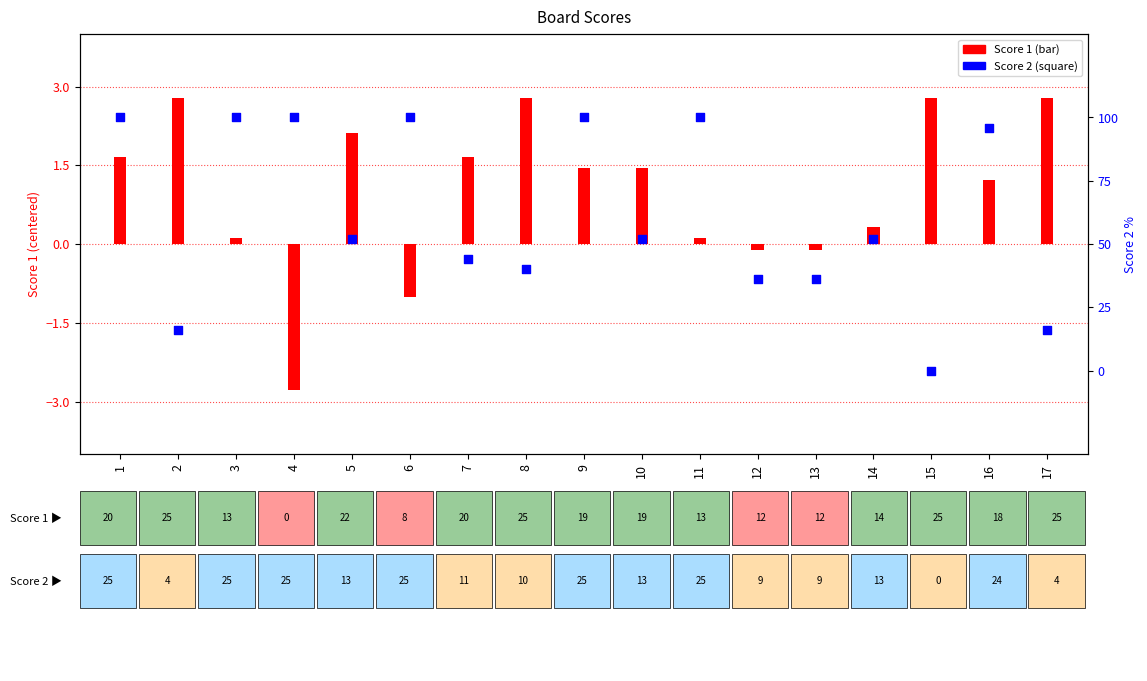

What is the ratio of the value at 12 to the value at 4?

0.4